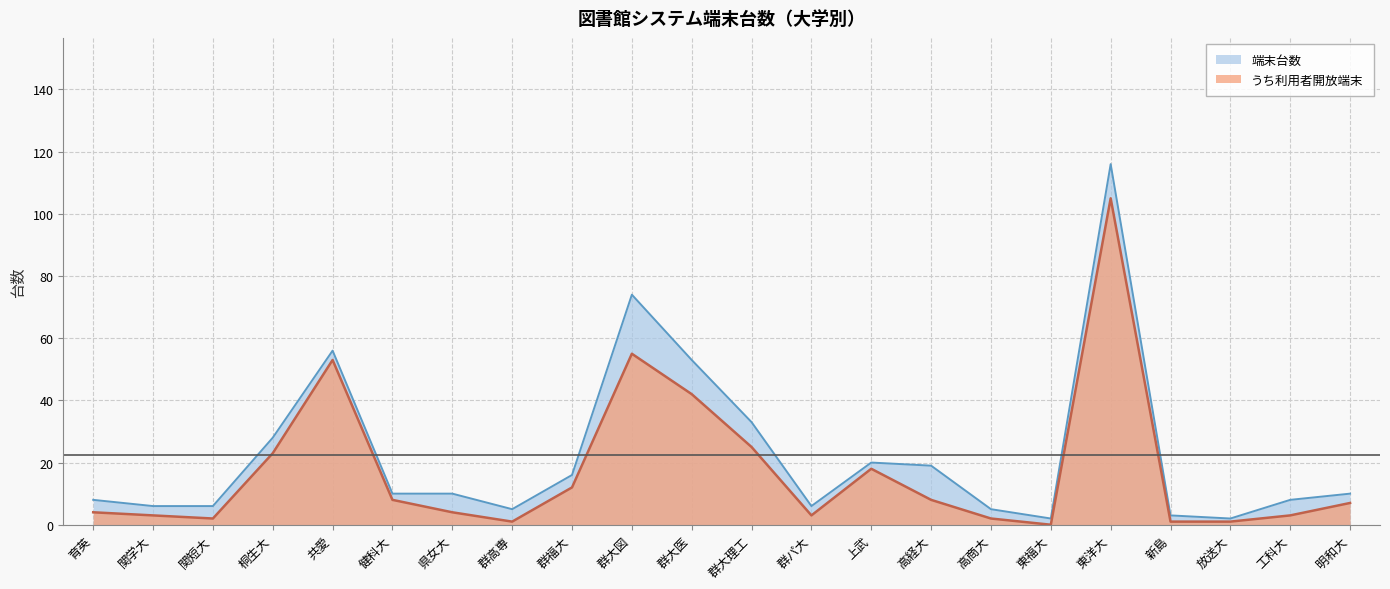

Reading left to right, extract all data points from this chart.

端末台数: 育英=8	関学大=6	関短大=6	桐生大=28	共愛=56	健科大=10	県女大=10	群高専=5	群福大=16	群大図=74	群大医=53	群大理工=33	群パ大=6	上武=20	高経大=19	高商大=5	東福大=2	東洋大=116	新島=3	放送大=2	工科大=8	明和大=10
うち利用者開放端末: 育英=4	関学大=3	関短大=2	桐生大=23	共愛=53	健科大=8	県女大=4	群高専=1	群福大=12	群大図=55	群大医=42	群大理工=25	群パ大=3	上武=18	高経大=8	高商大=2	東福大=0	東洋大=105	新島=1	放送大=1	工科大=3	明和大=7